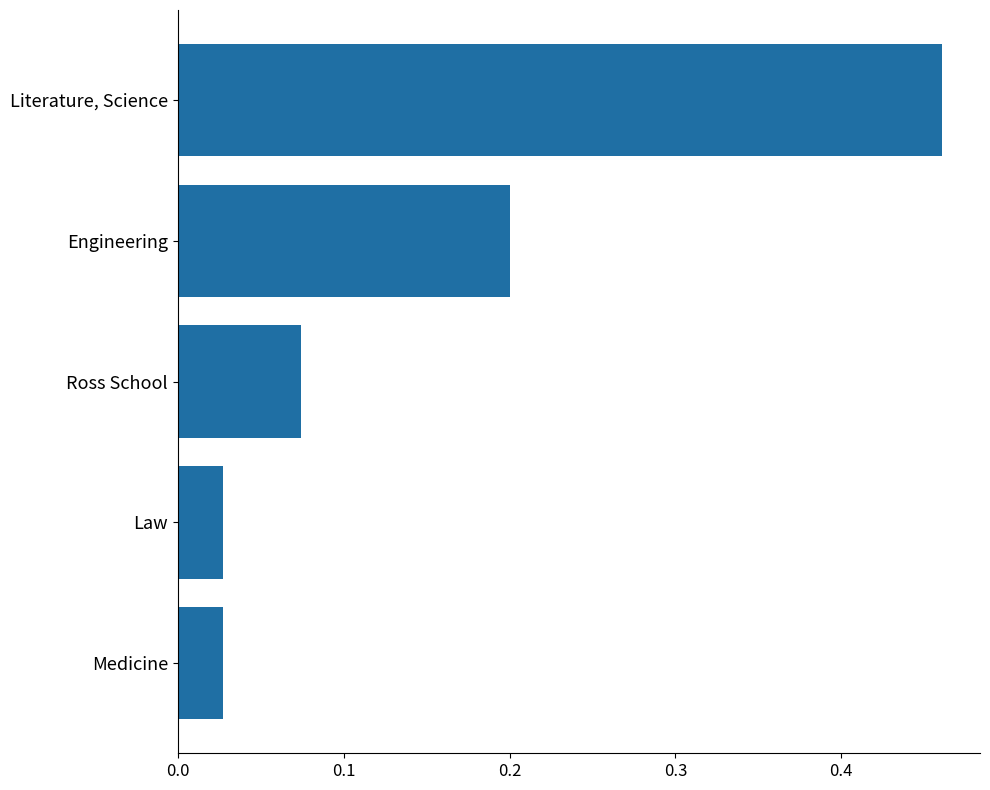

What is the label of the 2nd bar from the bottom?

Law